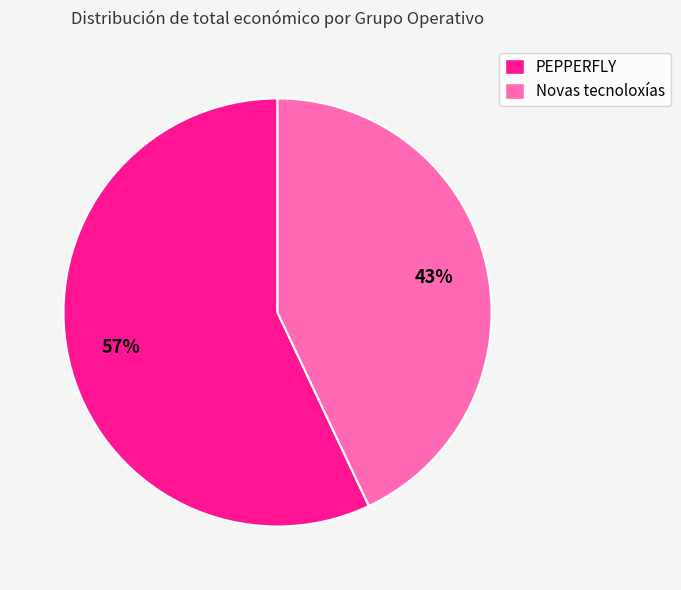

Is it true that Novas tecnoloxías is 43% of the pie?

True